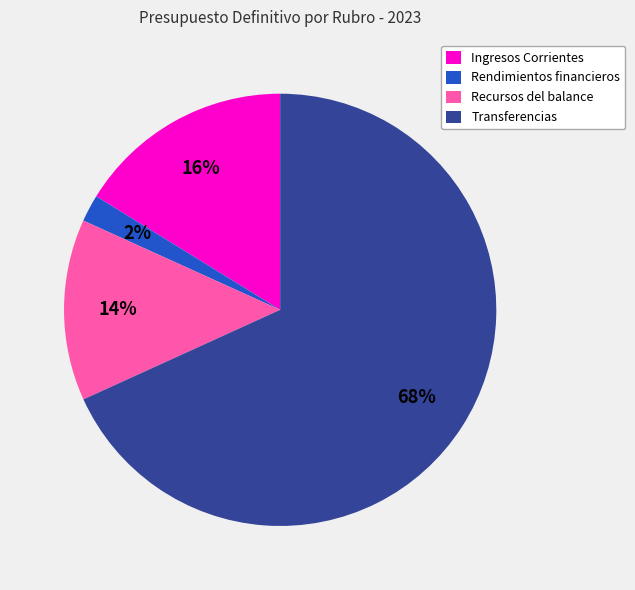

Which slice is the largest?

Transferencias